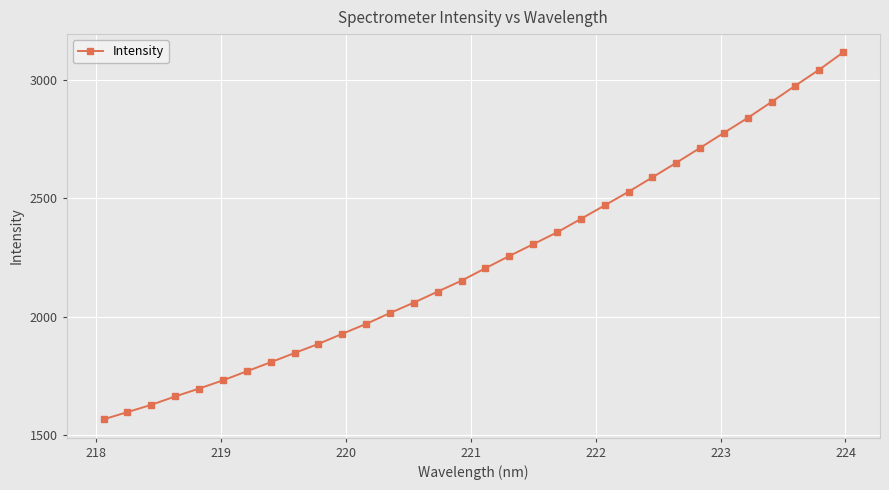

What is the difference between the maximum and second lowest values?

1520.2